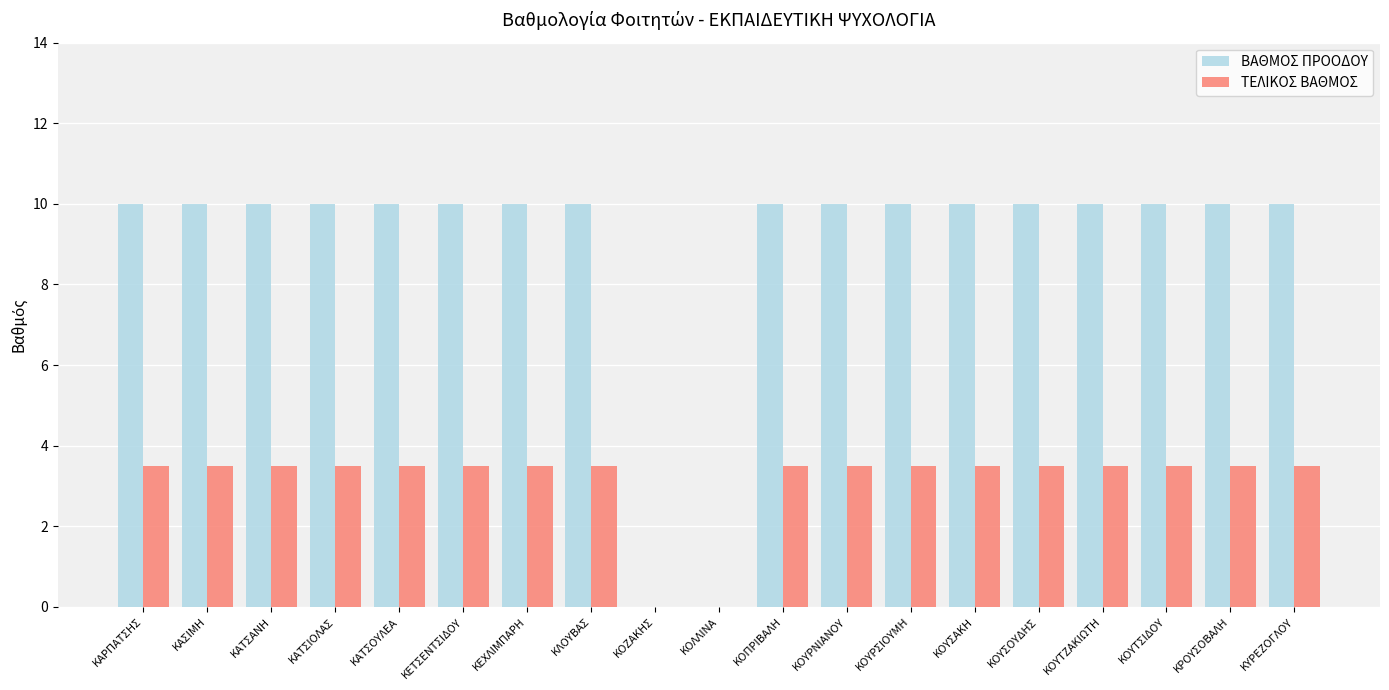

Is it true that ΤΕΛΙΚΟΣ ΒΑΘΜΟΣ equals 5.4 at ΚΟΥΤΖΑΚΙΩΤΗ?

False